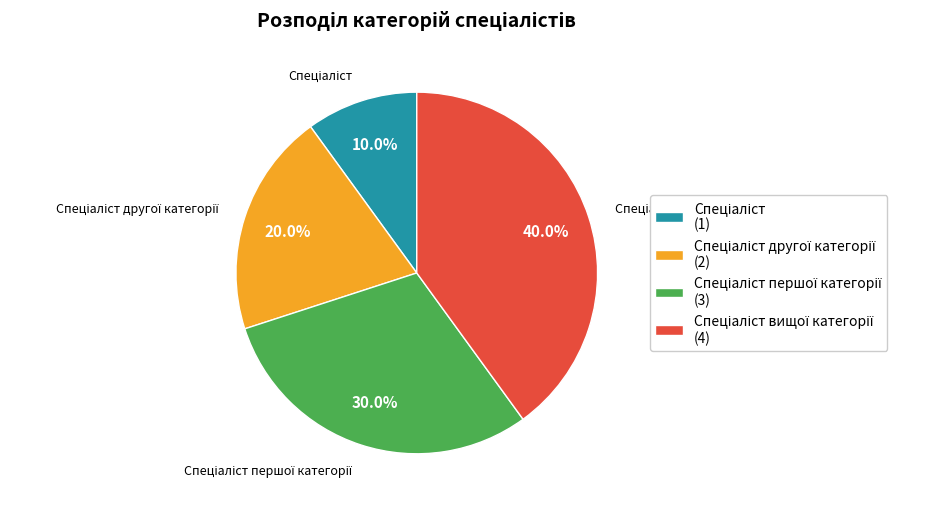

Does any single category account for the majority?

No